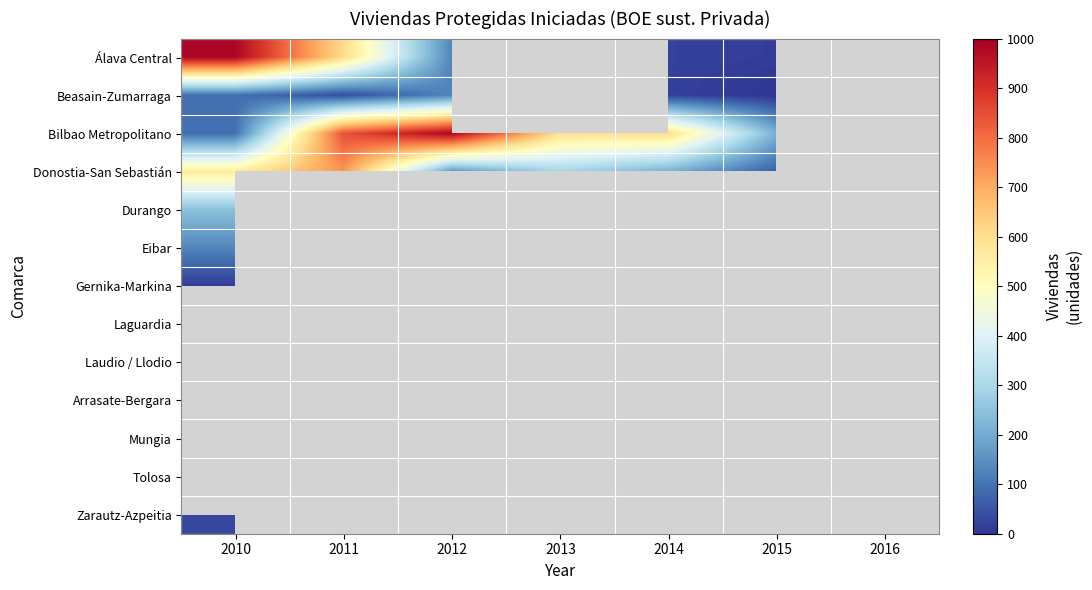

List the series in order of their overall mean, lowest first.

Álava Central, Beasain-Zumarraga, Bilbao Metropolitano, Donostia-San Sebastián, Durango, Eibar, Gernika-Markina, Laguardia, Laudio / Llodio, Arrasate-Bergara, Mungia, Tolosa, Zarautz-Azpeitia